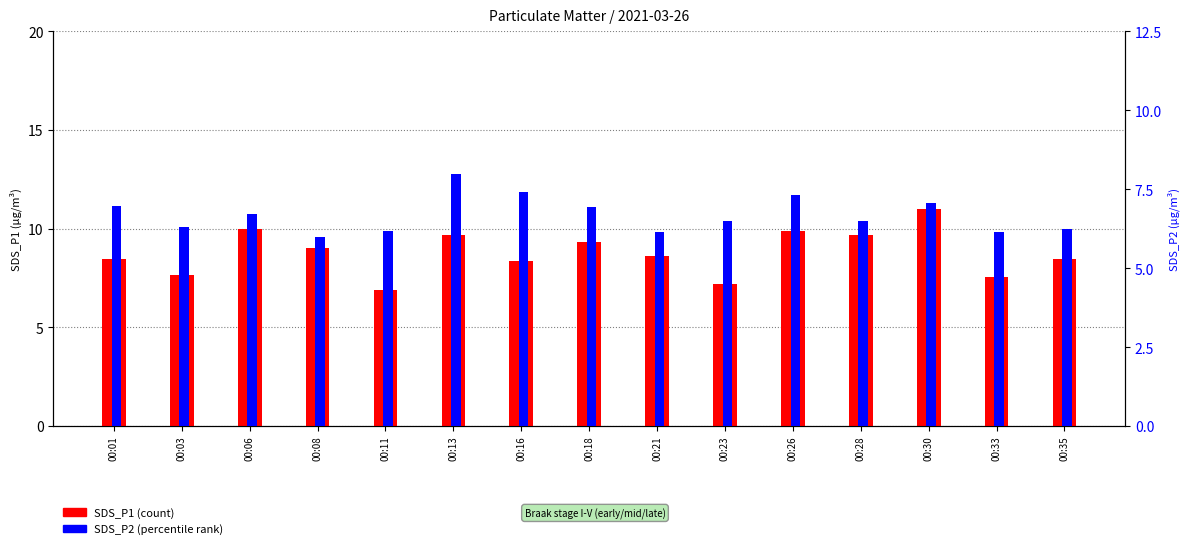

What is the difference between the SDS_P2 values at 00:03 and 00:28?

0.2